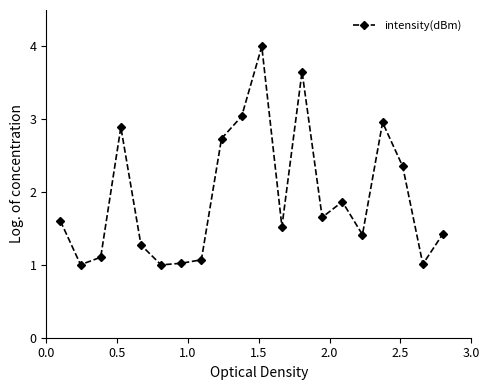

What is the greatest value displayed?

4.0